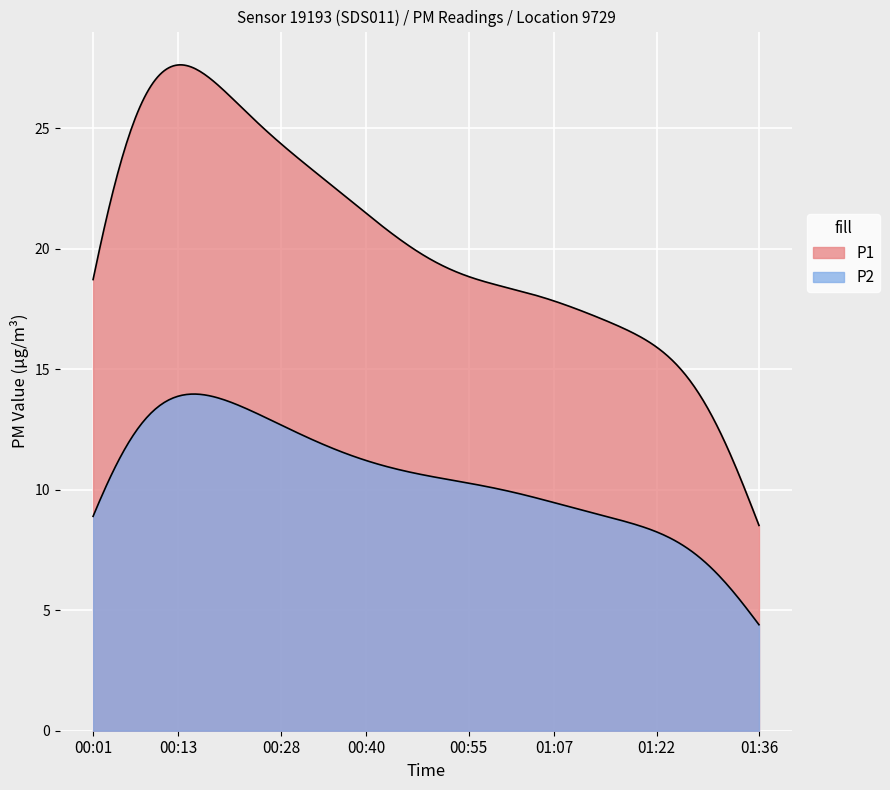

Reading right to left, what are all the values shown in this chart?

P1: 9.2	8.2	14.5	9.6	12.2	13.0	9.9	12.3	9.8	12.3	12.6	12.7	12.8	11.9	14.1	14.2	12.1	11.8	12.8	13.2	15.3	13.6	13.1	14.5	18.6	14.5	16.9	16.5	16.0	19.6	15.8	17.3	19.2	20.5	19.9	20.3	23.9	24.7	24.0	27.6
P2: 5.3	5.8	6.5	6.0	6.4	6.3	6.5	7.2	6.2	6.2	7.2	7.0	7.1	7.2	8.3	7.8	7.4	8.2	8.0	7.5	8.5	8.2	8.2	7.8	9.4	8.3	8.9	9.4	10.2	9.9	9.3	11.0	11.3	11.1	11.5	10.3	12.4	12.8	11.6	14.0